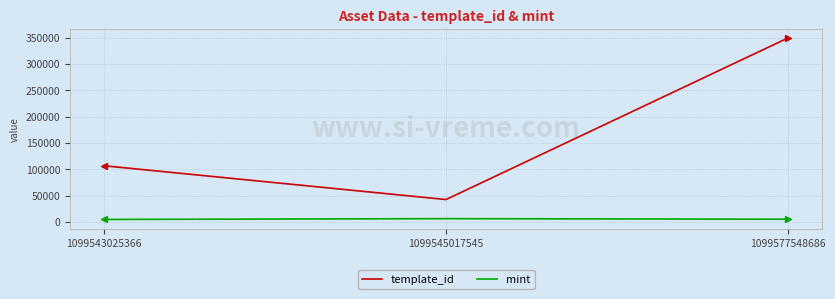

Count the number of data series in this chart.

2